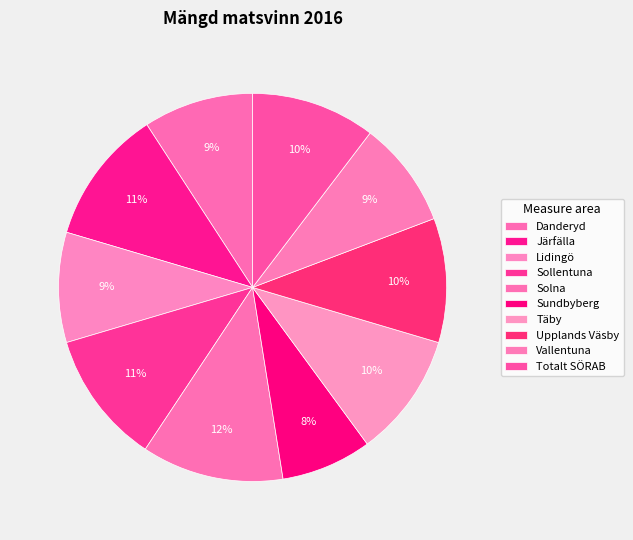

Which category has the smallest portion of the pie?

Sundbyberg